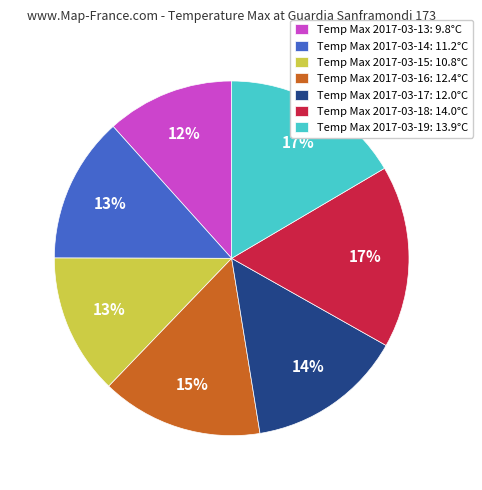

To the nearest percent, what portion does Temp Max 2017-03-17: 12.0°C represent?

14%